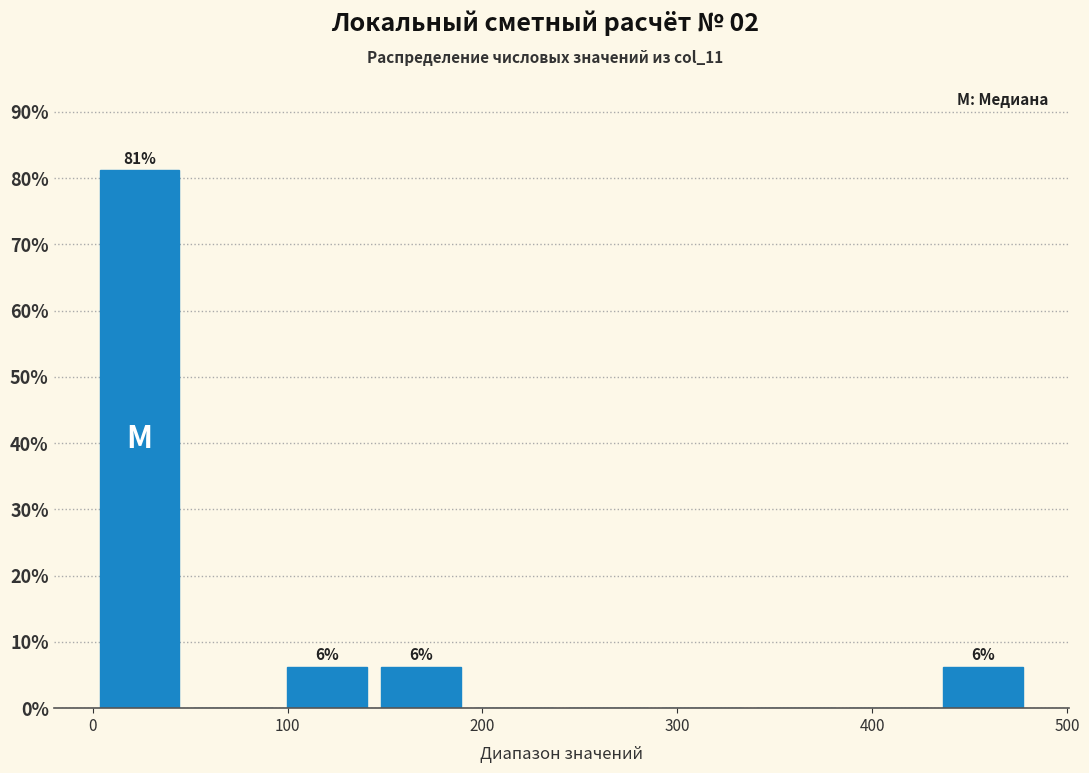

Which range on the x-axis has the tallest bar?

0 to 50